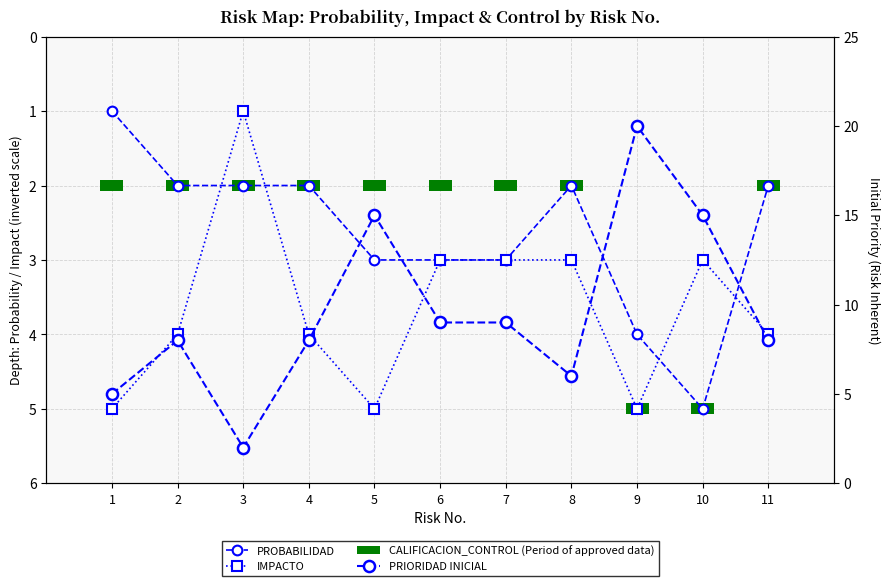

What are all the series names shown in the legend?

PROBABILIDAD, IMPACTO, CALIFICACION_CONTROL (Period of approved data), PRIORIDAD INICIAL